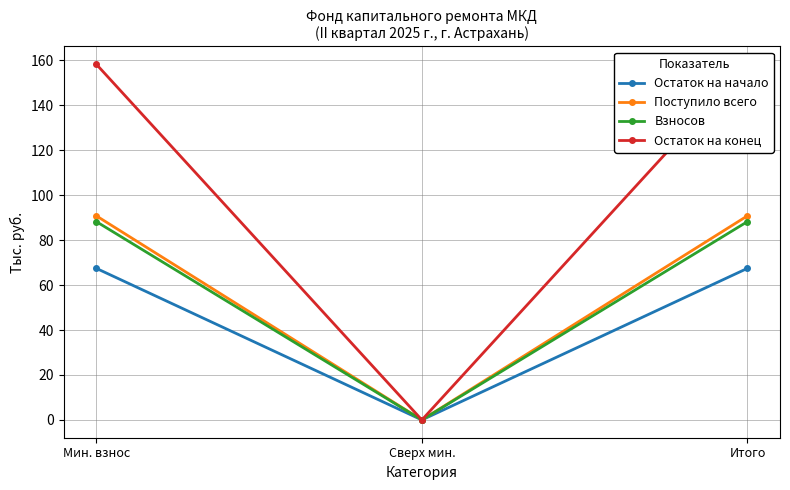

Count the number of data series in this chart.

4